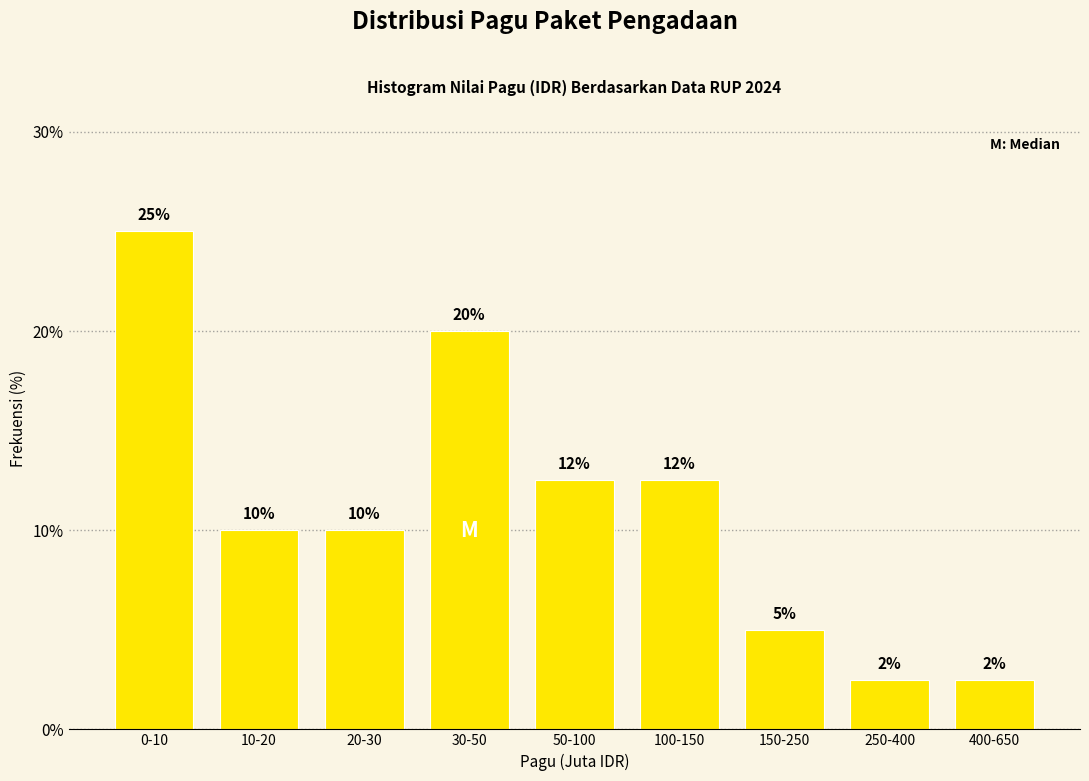

Read the value at 30-50.

20.0